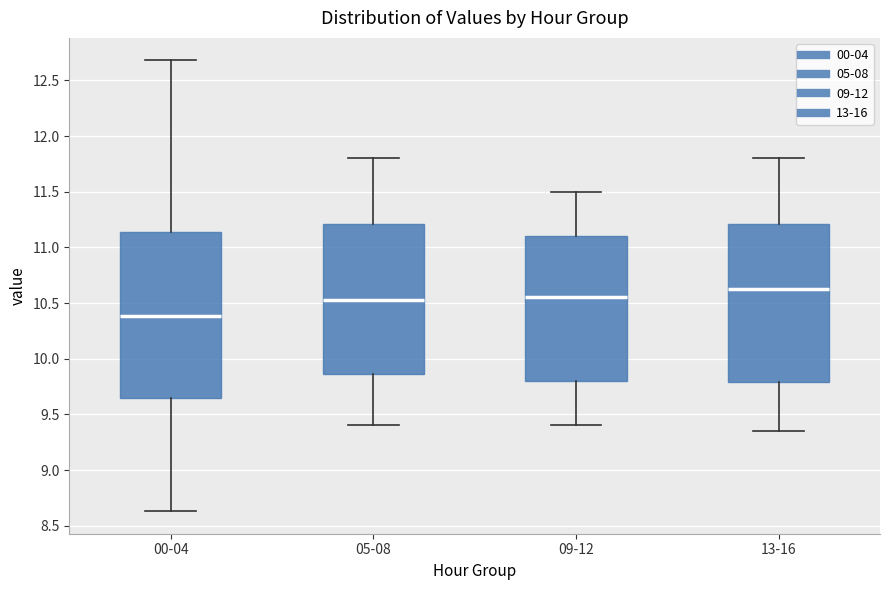

Reading left to right, transcribe this box plot: for each box, give where its median line is, the range the box spans, and where its two whiskers end, as read against the y-axis. The values are not printed on the chart, so give them approximately, as read against the axis.

00-04: median 10.40, box 9.65 to 11.15, whiskers 8.65 to 12.70
05-08: median 10.55, box 9.85 to 11.20, whiskers 9.40 to 11.80
09-12: median 10.55, box 9.80 to 11.10, whiskers 9.40 to 11.50
13-16: median 10.65, box 9.80 to 11.20, whiskers 9.35 to 11.80